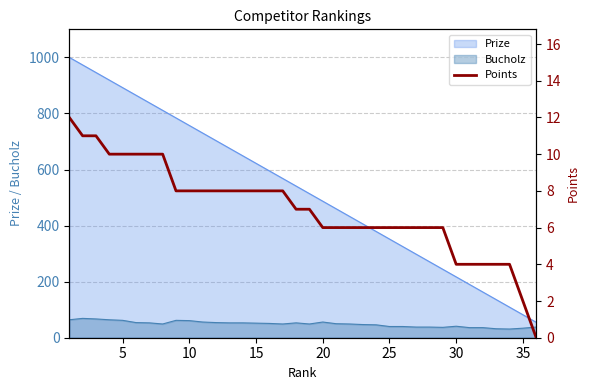

What is the highest value of the Bucholz series?

69